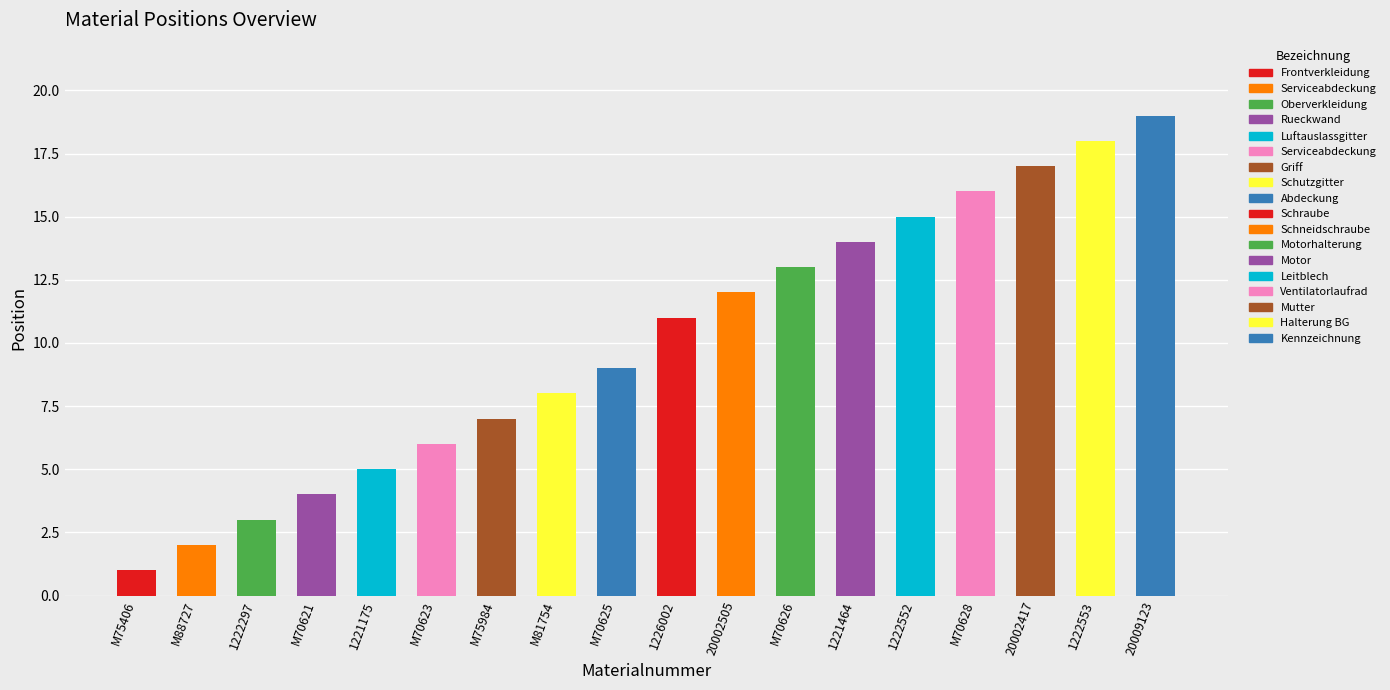

What is the difference between the second highest and minimum values?

17